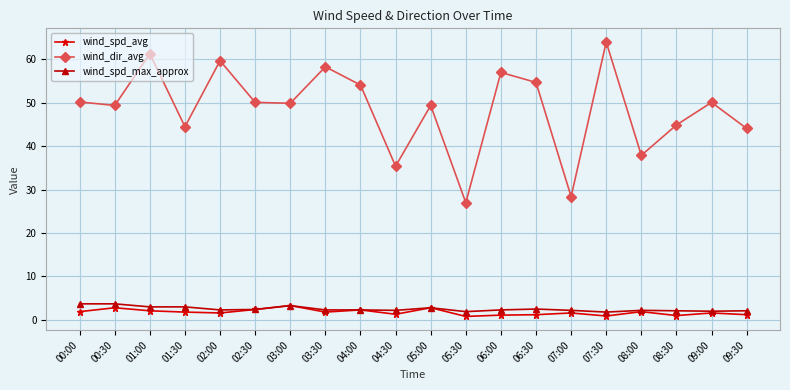

Does the chart have visible grid lines?

Yes